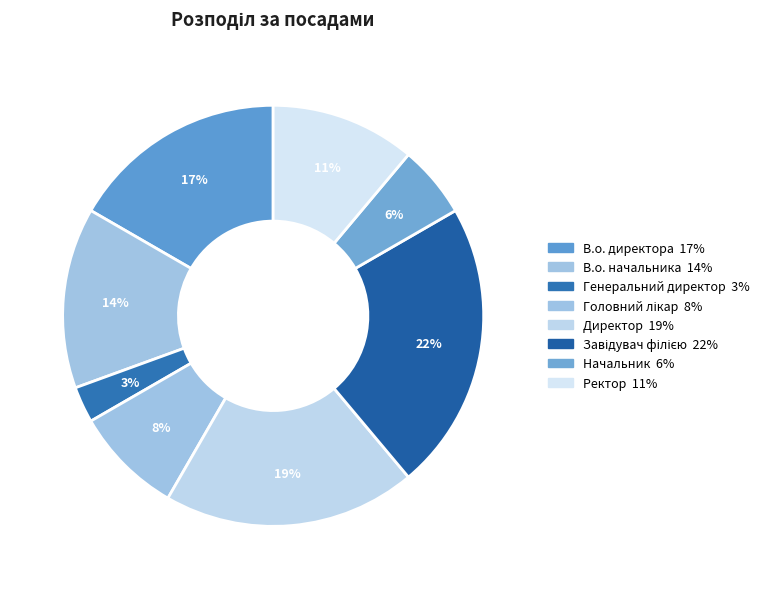

How many segments does this pie chart have?

8